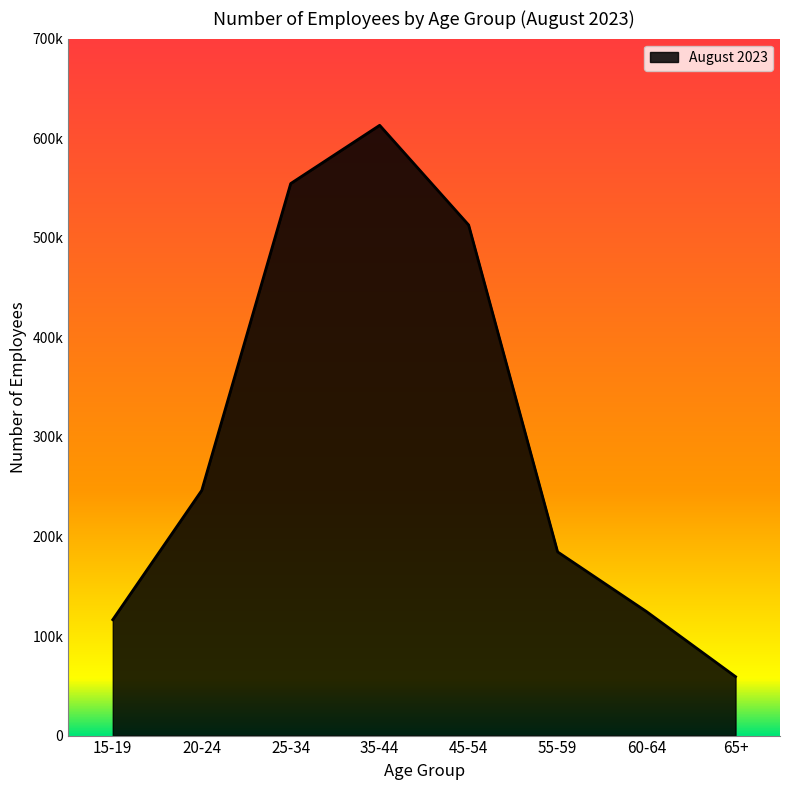

Approximately how many times larger is the value at 35-44 compared to 20-24?

2.5